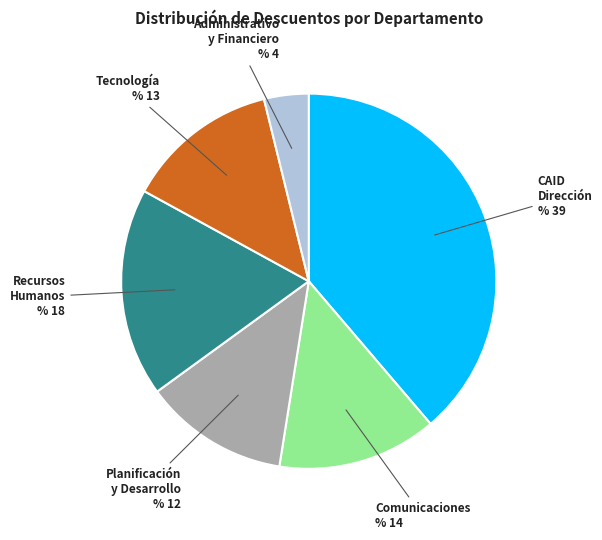

The Administrativo y Financiero slice represents 4% of the pie. True or false?

True